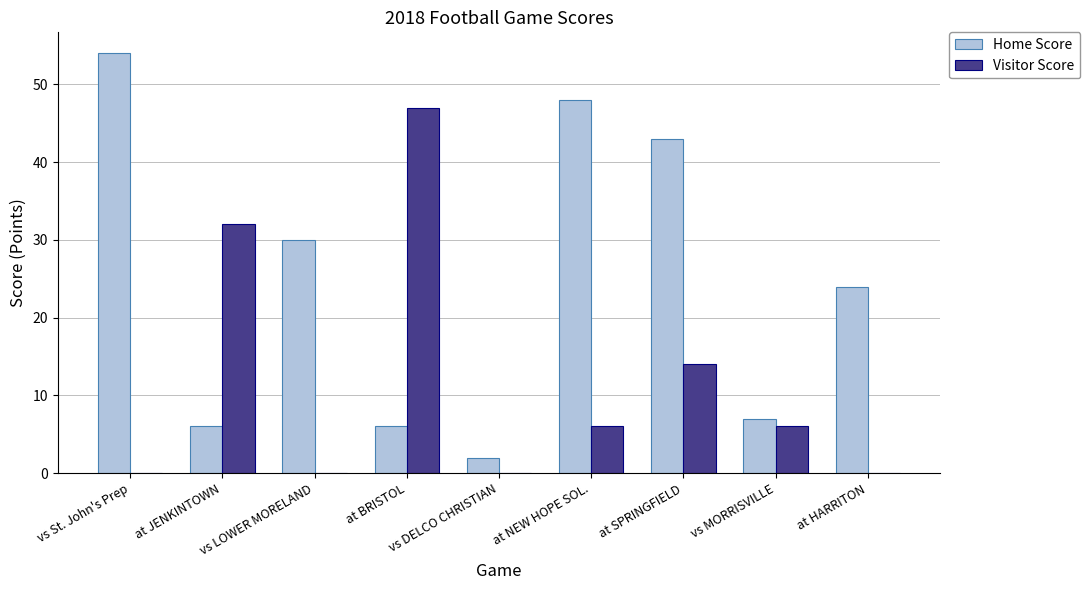

Is it true that Visitor Score equals 25 at at HARRITON?

False